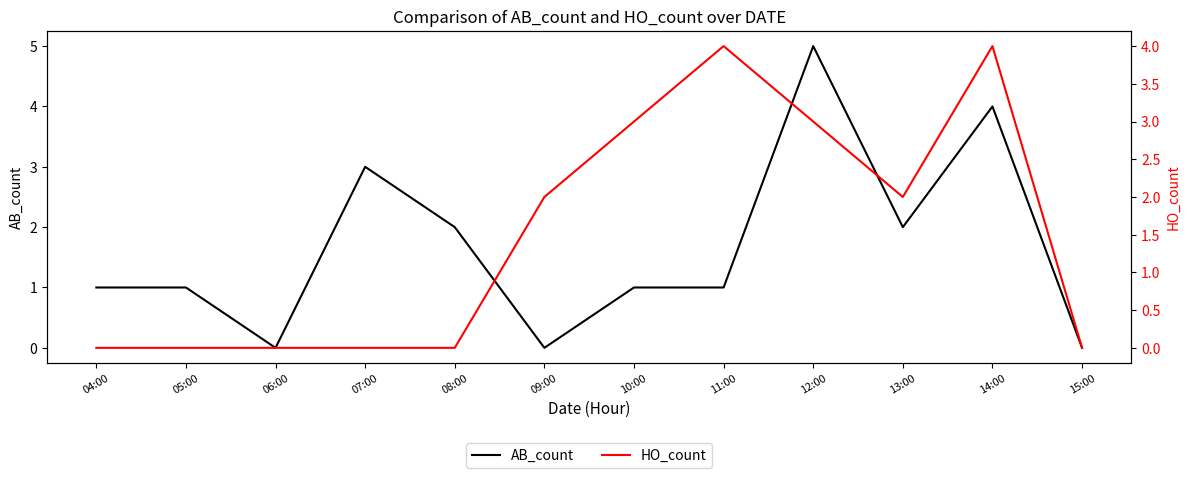

At how many categories does at least one series exceed 3?

3